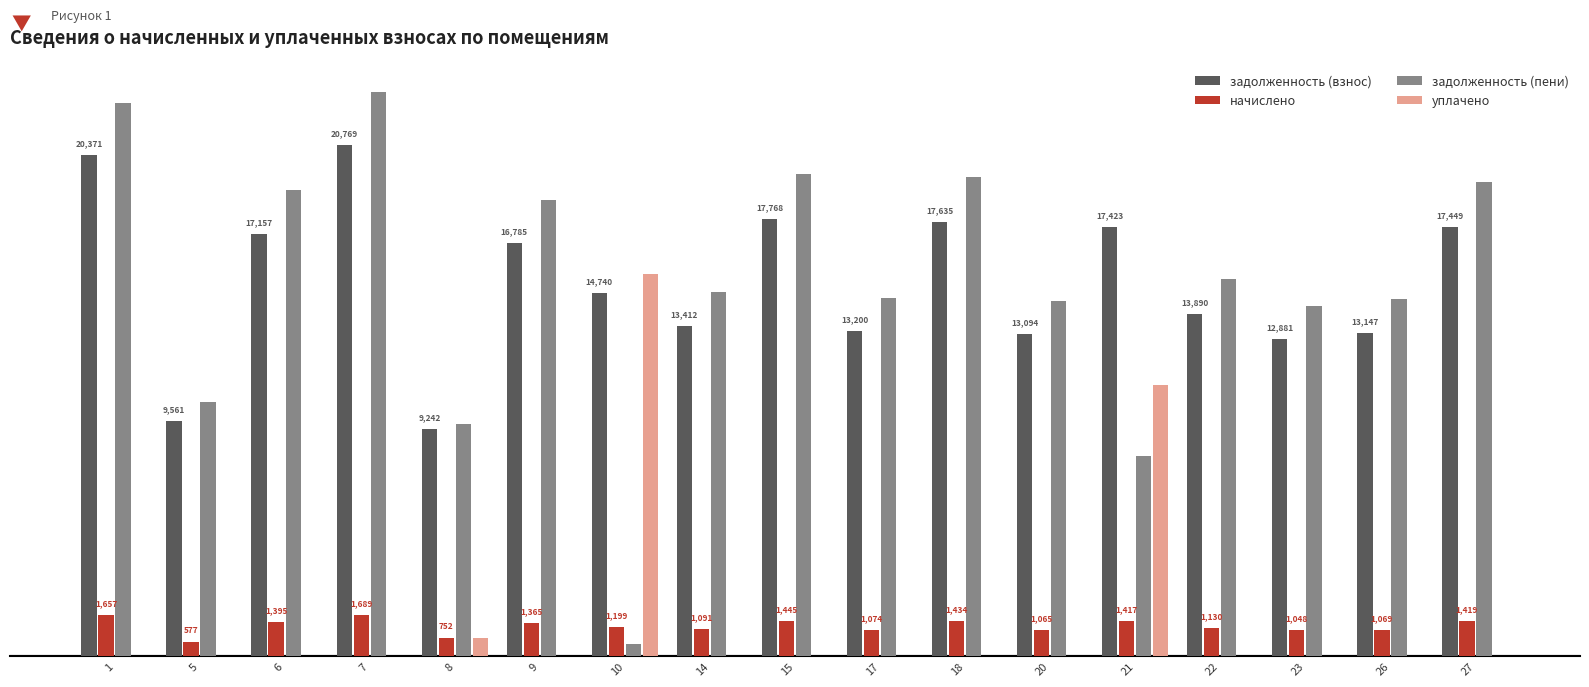

Between 17 and 18, which series saw the biggest shift?

задолженность (пени)